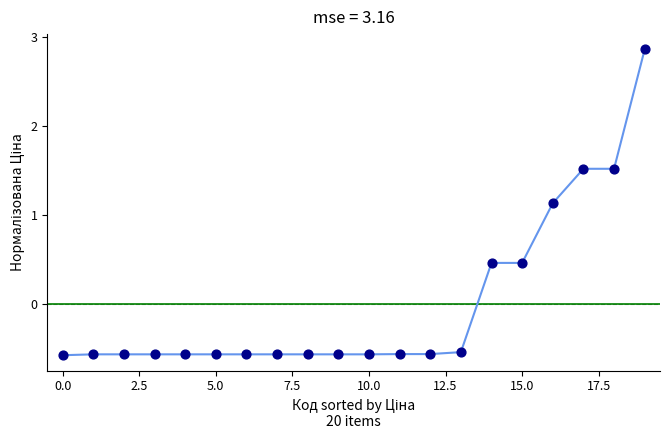

What is the smallest value displayed?

-0.6